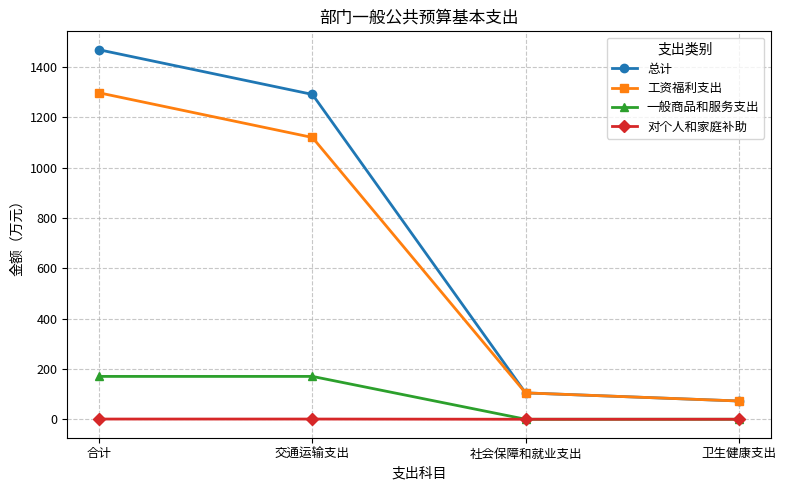

What is the spread (max minus min) of values at 社会保障和就业支出?

104.8